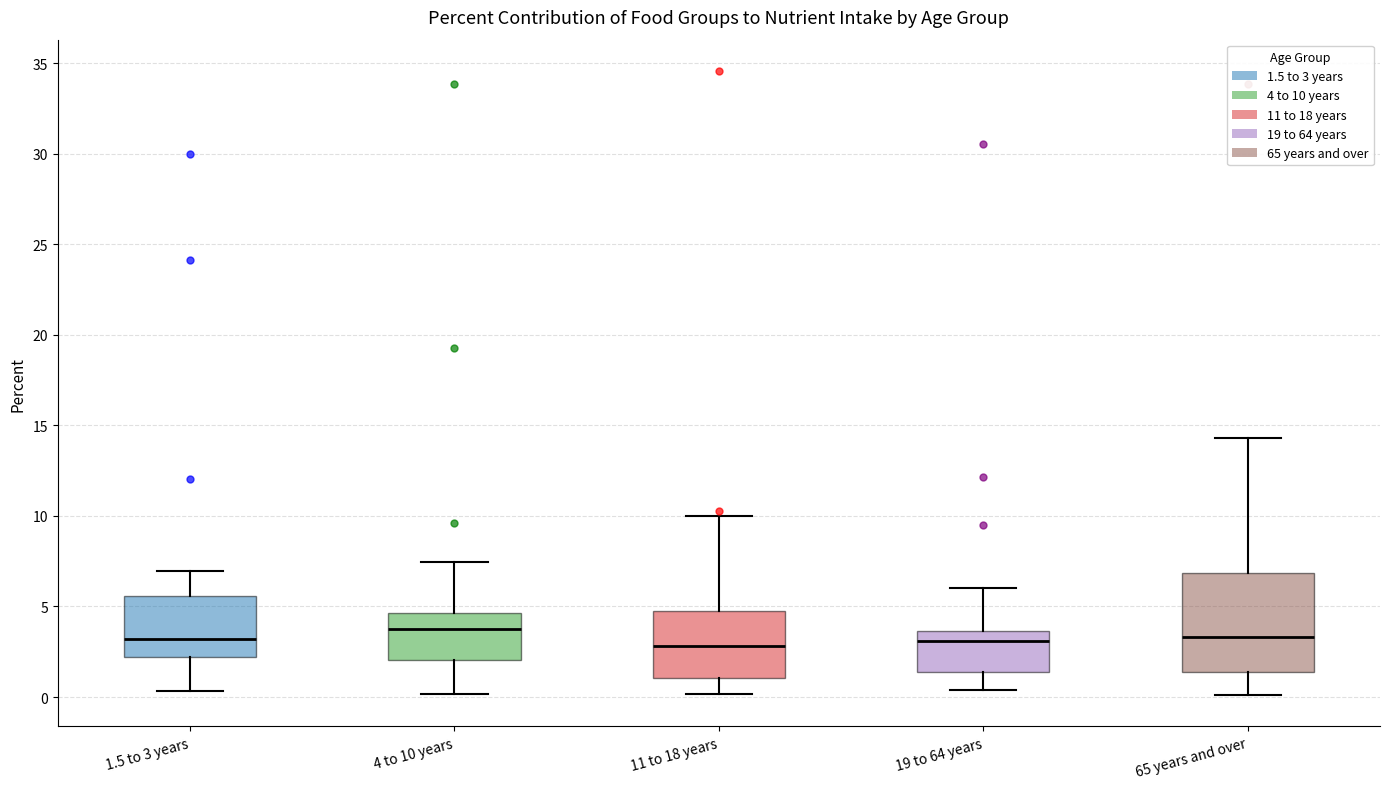

Comparing the boxes themselves (not the whiskers), which one is the tallest?

65 years and over